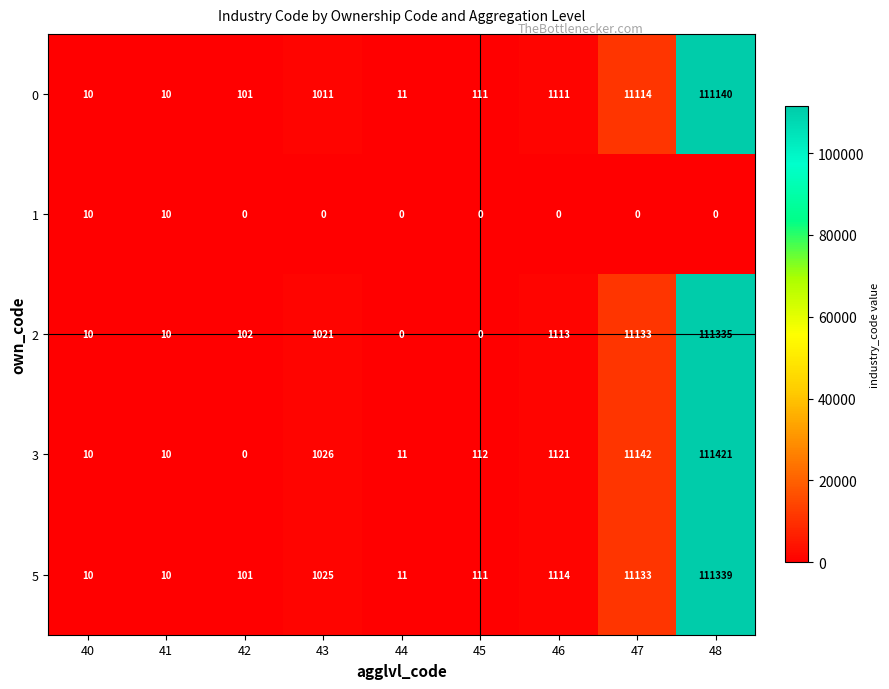

The value of 5 at 45 is 111. True or false?

True